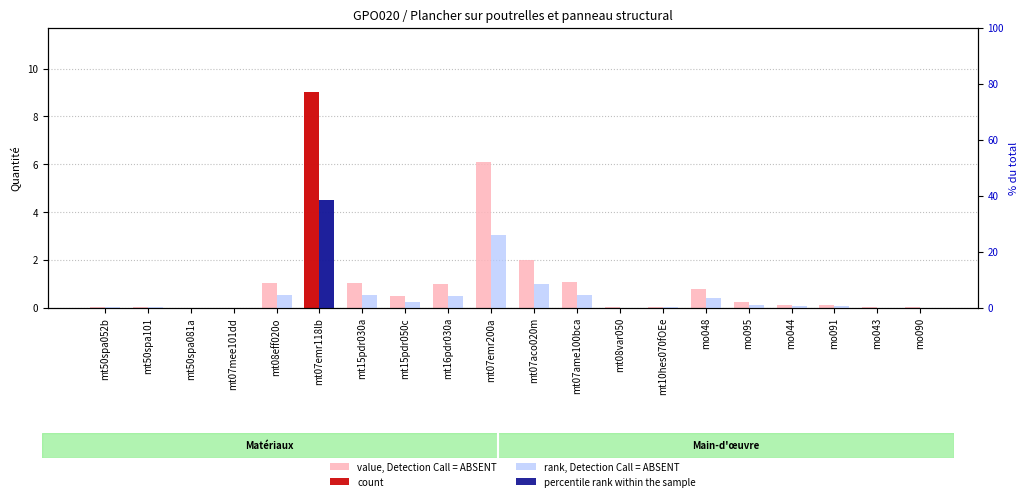

Which category has the highest value across all series?

mt07emr118lb